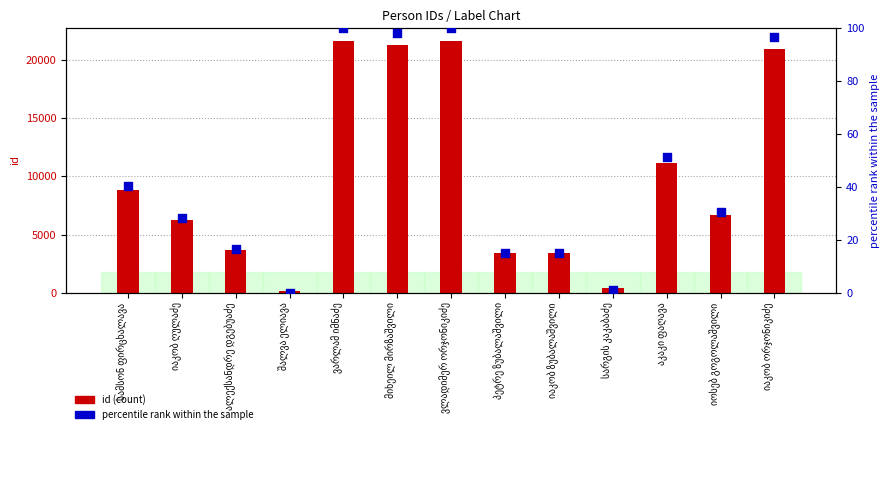

What is the change in value from სამსონ ფირცხალავა to აკაკი ფაღავა?

+11.0